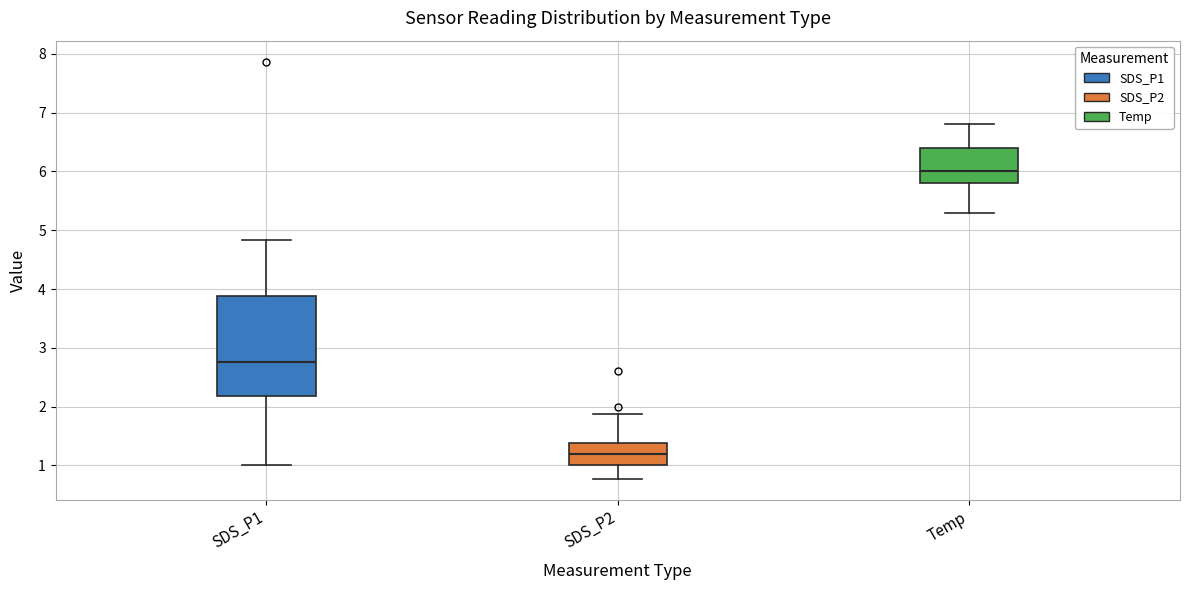

Where is the upper edge of the box for SDS_P2 on the y-axis? The values are not printed on the chart, so give them approximately, as read against the axis.

1.4